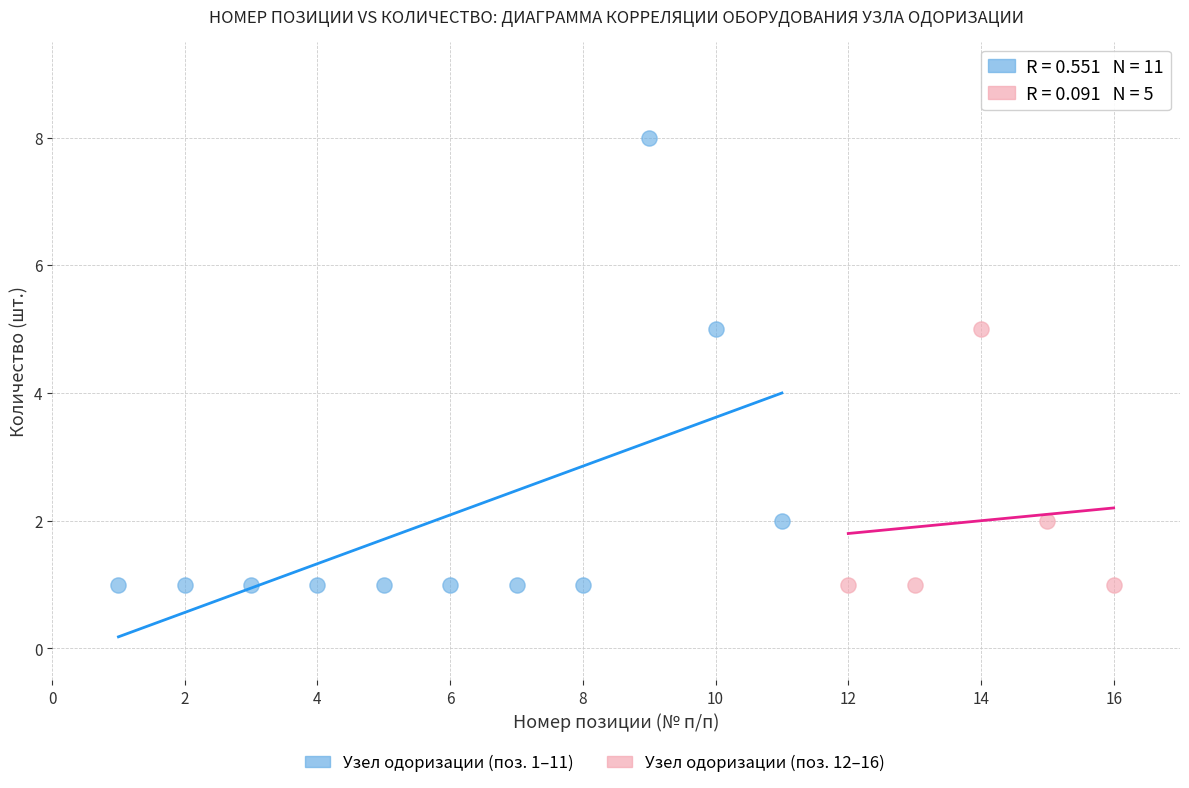

Which series has the widest spread of Y values?

Узел одоризации (поз. 1–11)